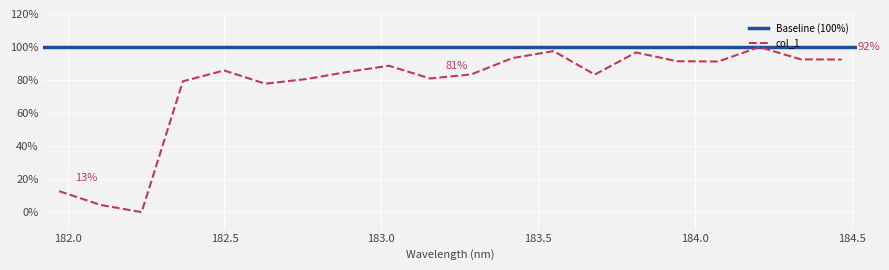

The chart shows a value of 85.8 at 182.498667305. True or false?

True